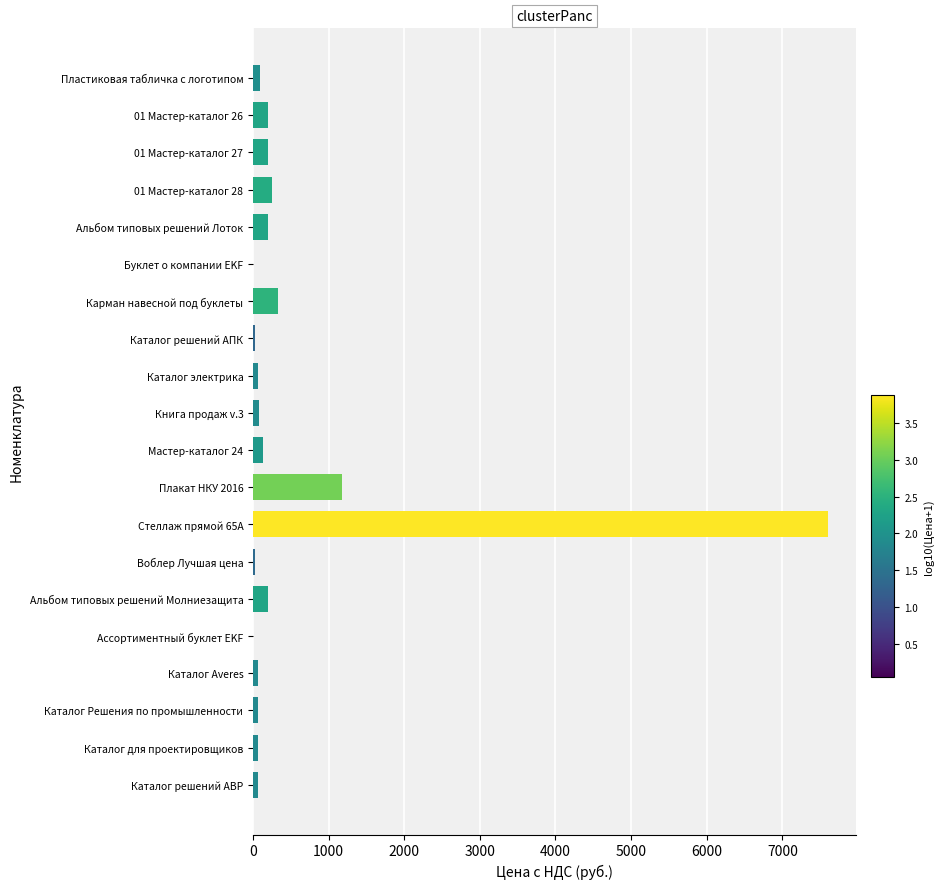

Which has a higher value, Карман навесной под буклеты or Каталог решений АВР?

Карман навесной под буклеты